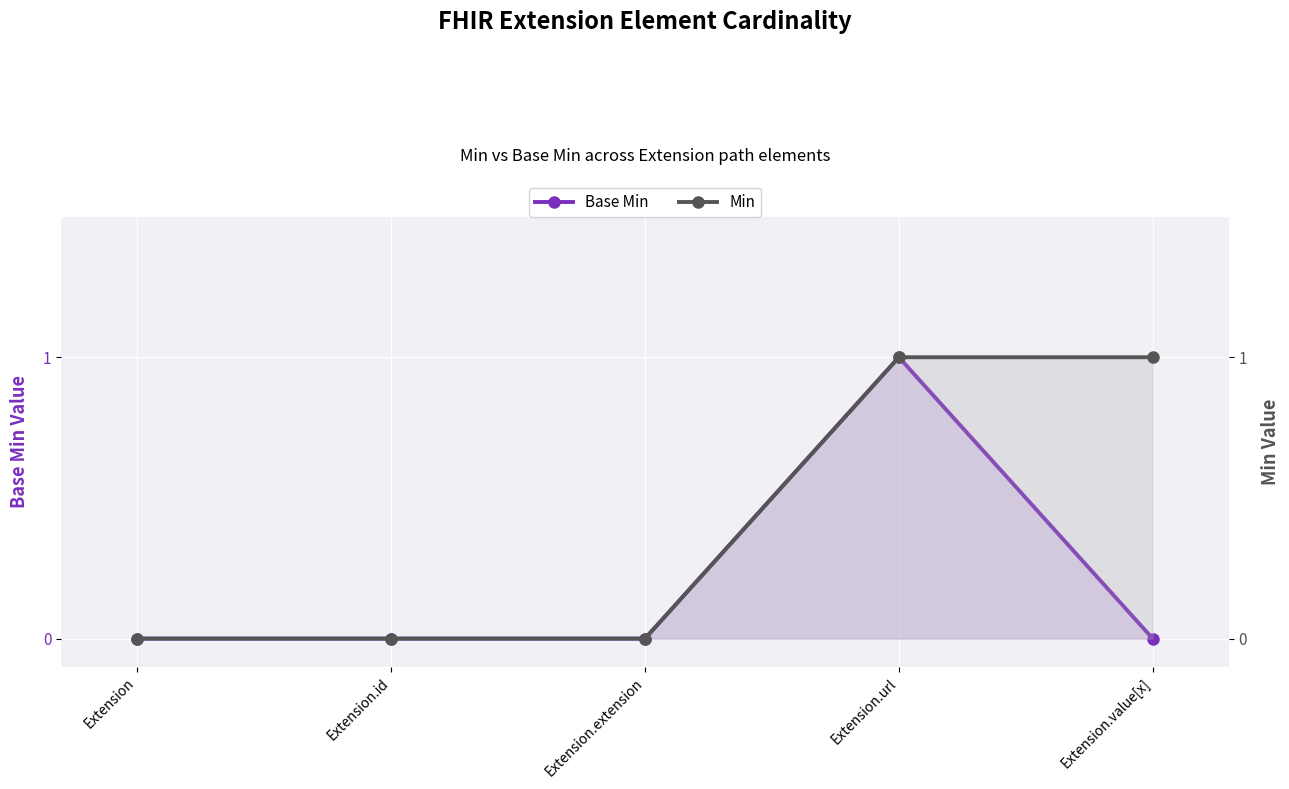

Reading left to right, list all the values displayed in this chart.

Base Min: 0	0	0	1	0
Min: 0	0	0	1	1